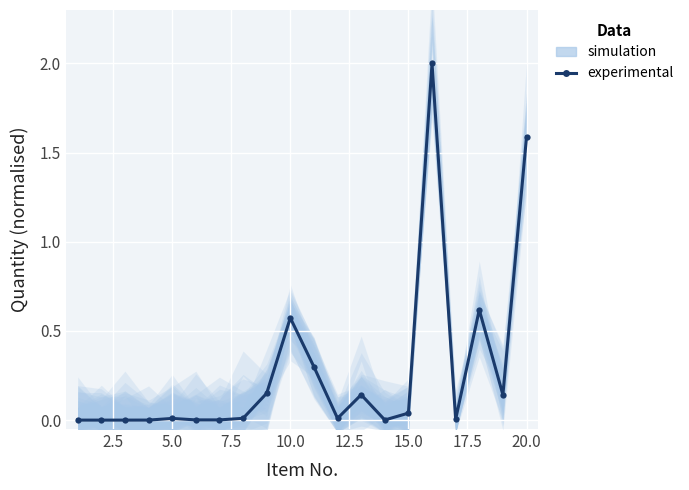

Is this an area chart (filled region under the line)?

No